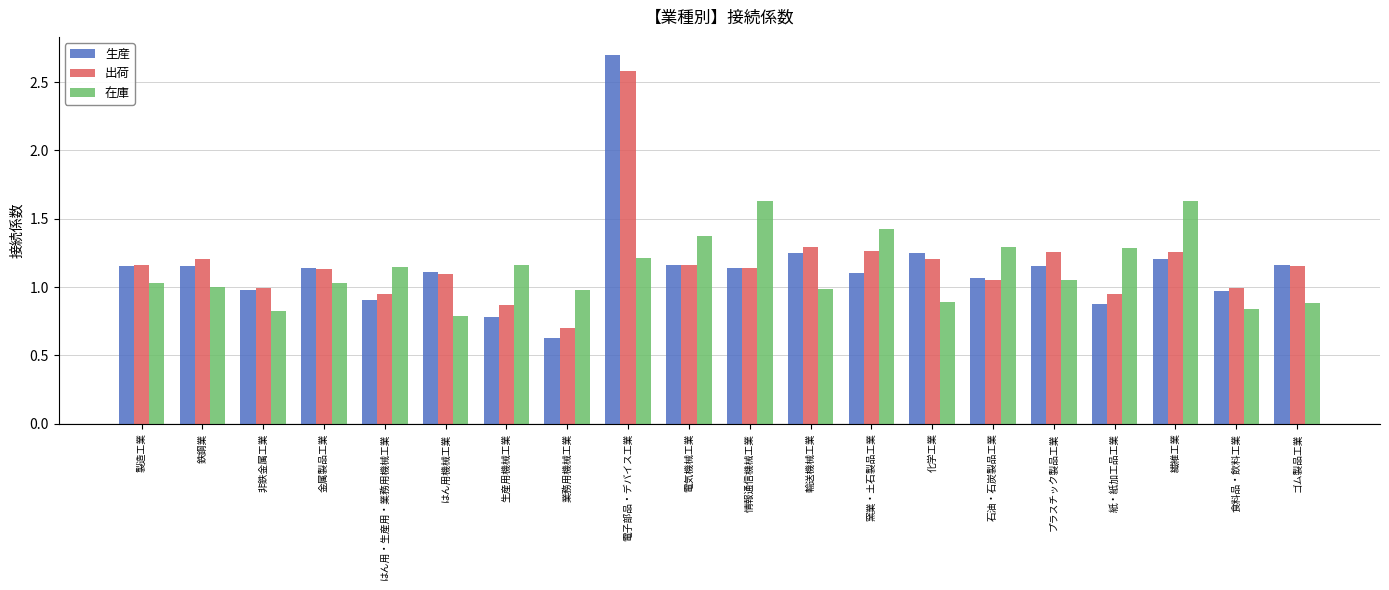

Which label corresponds to the smallest value in the chart?

業務用機械工業